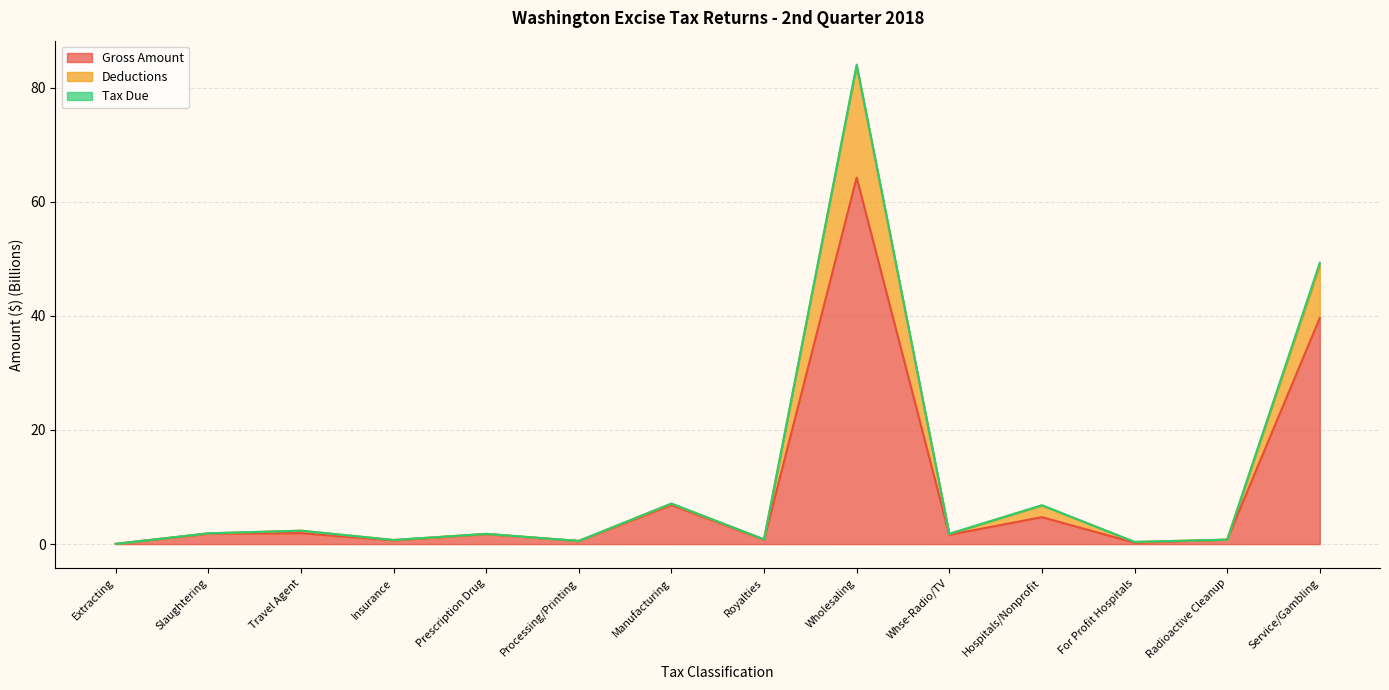

True or false: Deductions has more than 0 points higher than both neighbors.

True